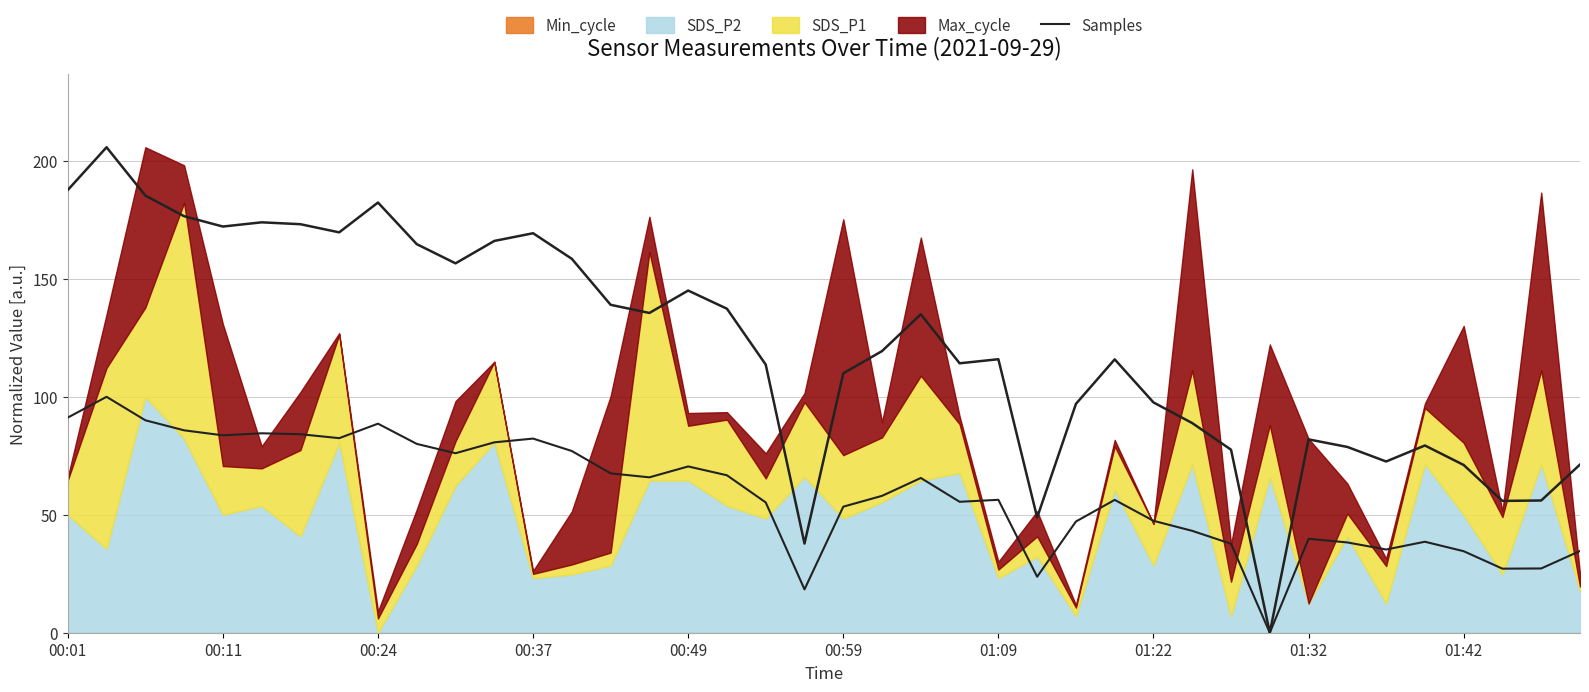

Does the chart display data point markers on the line(s)?

No